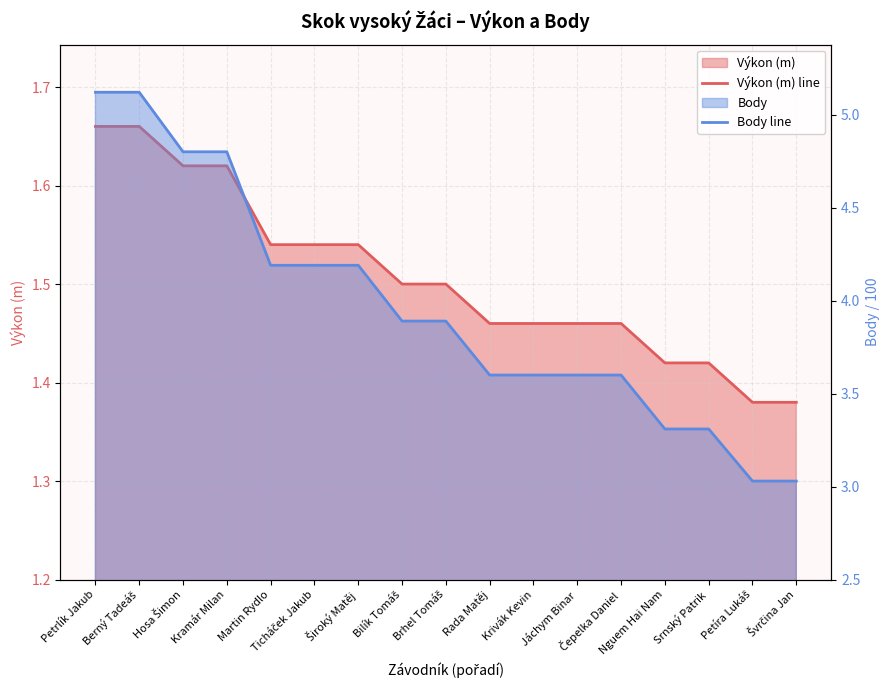

Which series has the largest total across all categories?

Body line